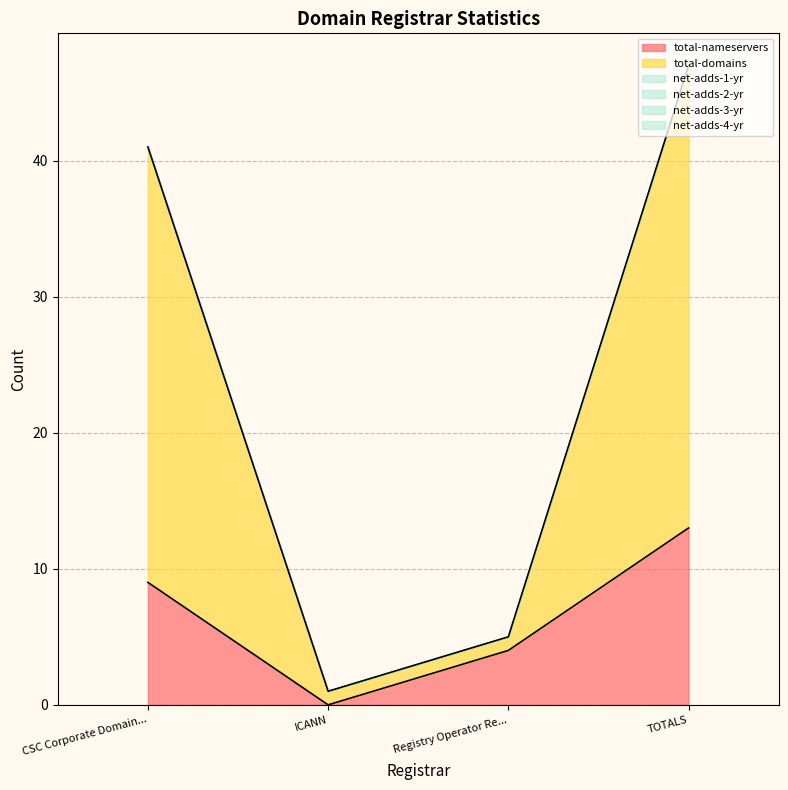

Reading left to right, what are all the values shown in this chart?

total-nameservers: CSC Corporate Domains, Inc.=9	ICANN=0	Registry Operator Reserved Non-Billable=4	TOTALS=13
total-domains: CSC Corporate Domains, Inc.=32	ICANN=1	Registry Operator Reserved Non-Billable=1	TOTALS=34
net-adds-1-yr: CSC Corporate Domains, Inc.=0	ICANN=0	Registry Operator Reserved Non-Billable=0	TOTALS=0
net-adds-2-yr: CSC Corporate Domains, Inc.=0	ICANN=0	Registry Operator Reserved Non-Billable=0	TOTALS=0
net-adds-3-yr: CSC Corporate Domains, Inc.=0	ICANN=0	Registry Operator Reserved Non-Billable=0	TOTALS=0
net-adds-4-yr: CSC Corporate Domains, Inc.=0	ICANN=0	Registry Operator Reserved Non-Billable=0	TOTALS=0